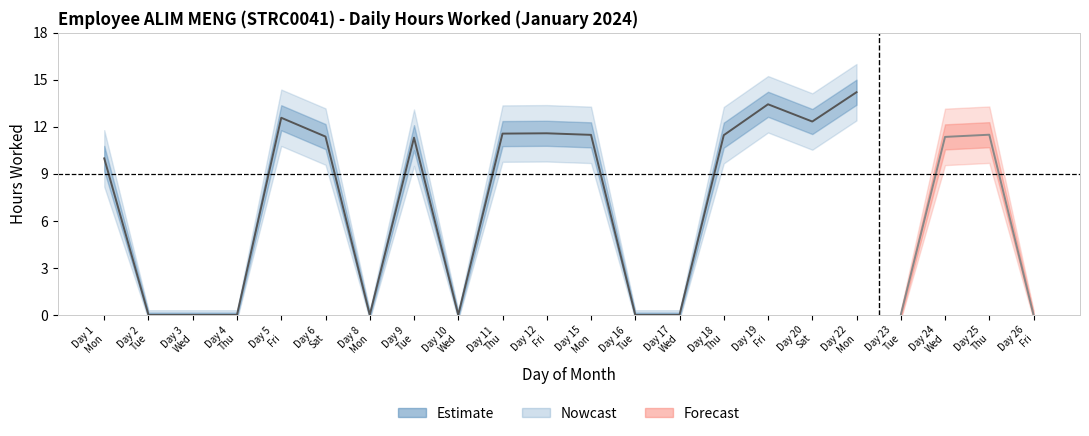

How many points are higher than both their immediate neighbors (excluding endpoints)?

4